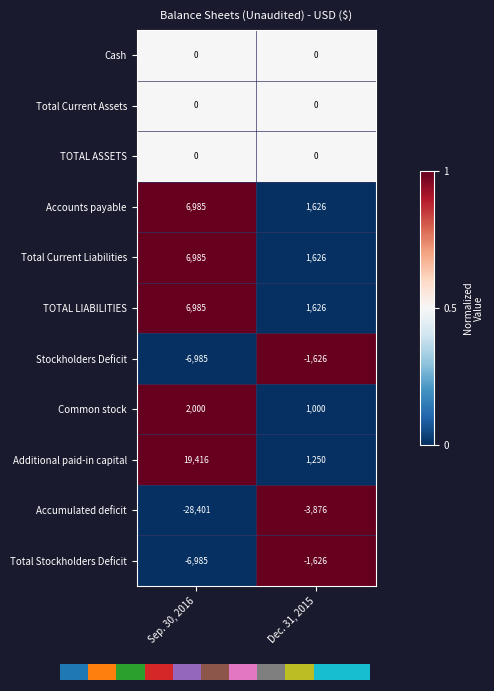

True or false: TOTAL LIABILITIES has a value of 6985 at Sep. 30, 2016.

True